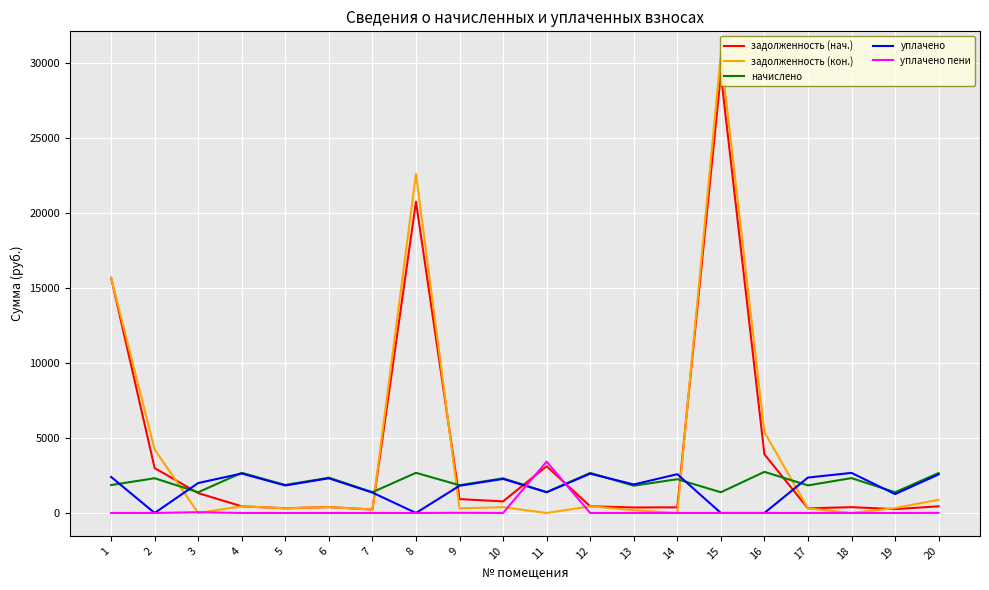

How many series are shown in this chart?

5